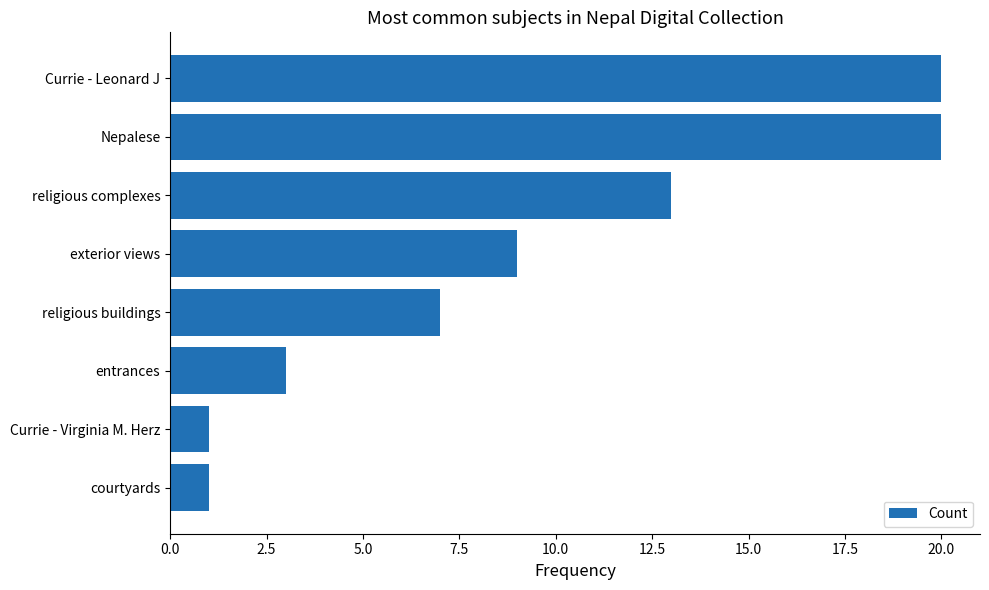

Is it true that the value at religious complexes is 21?

False